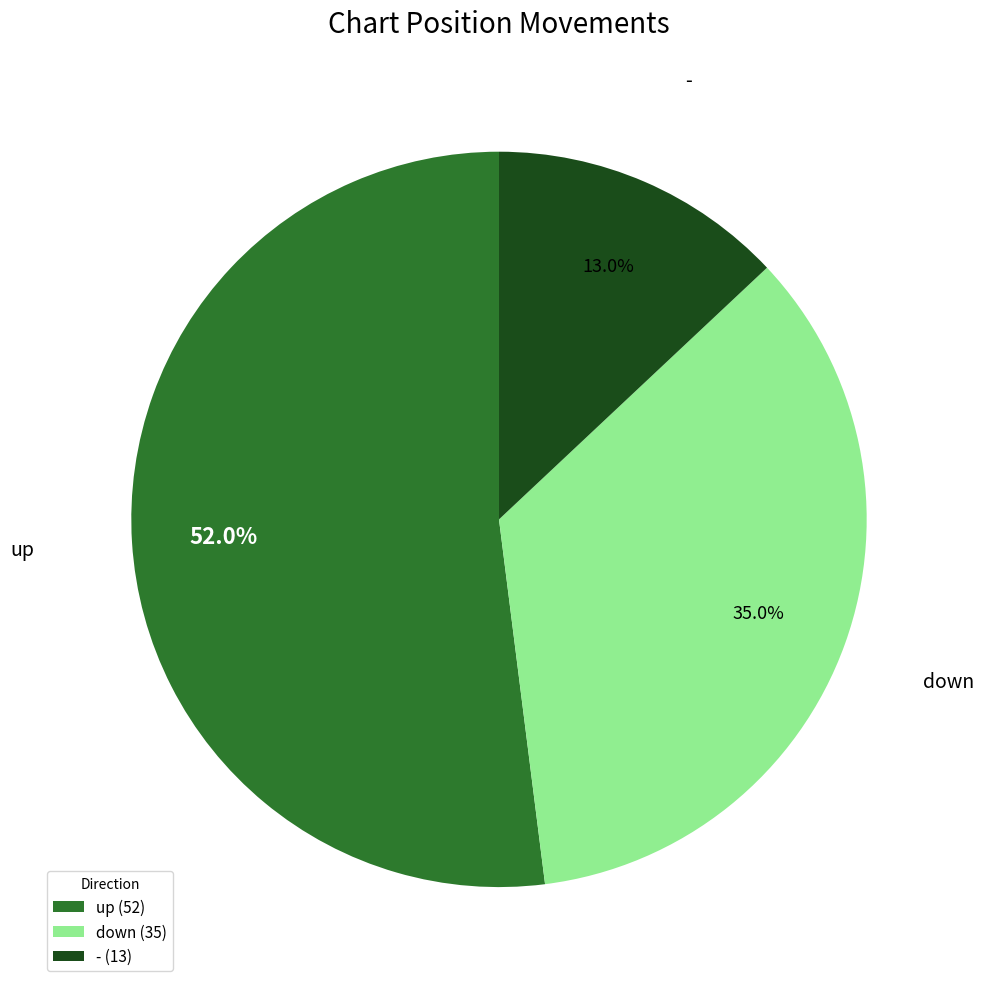

To the nearest percent, what percentage of the pie is -?

13%